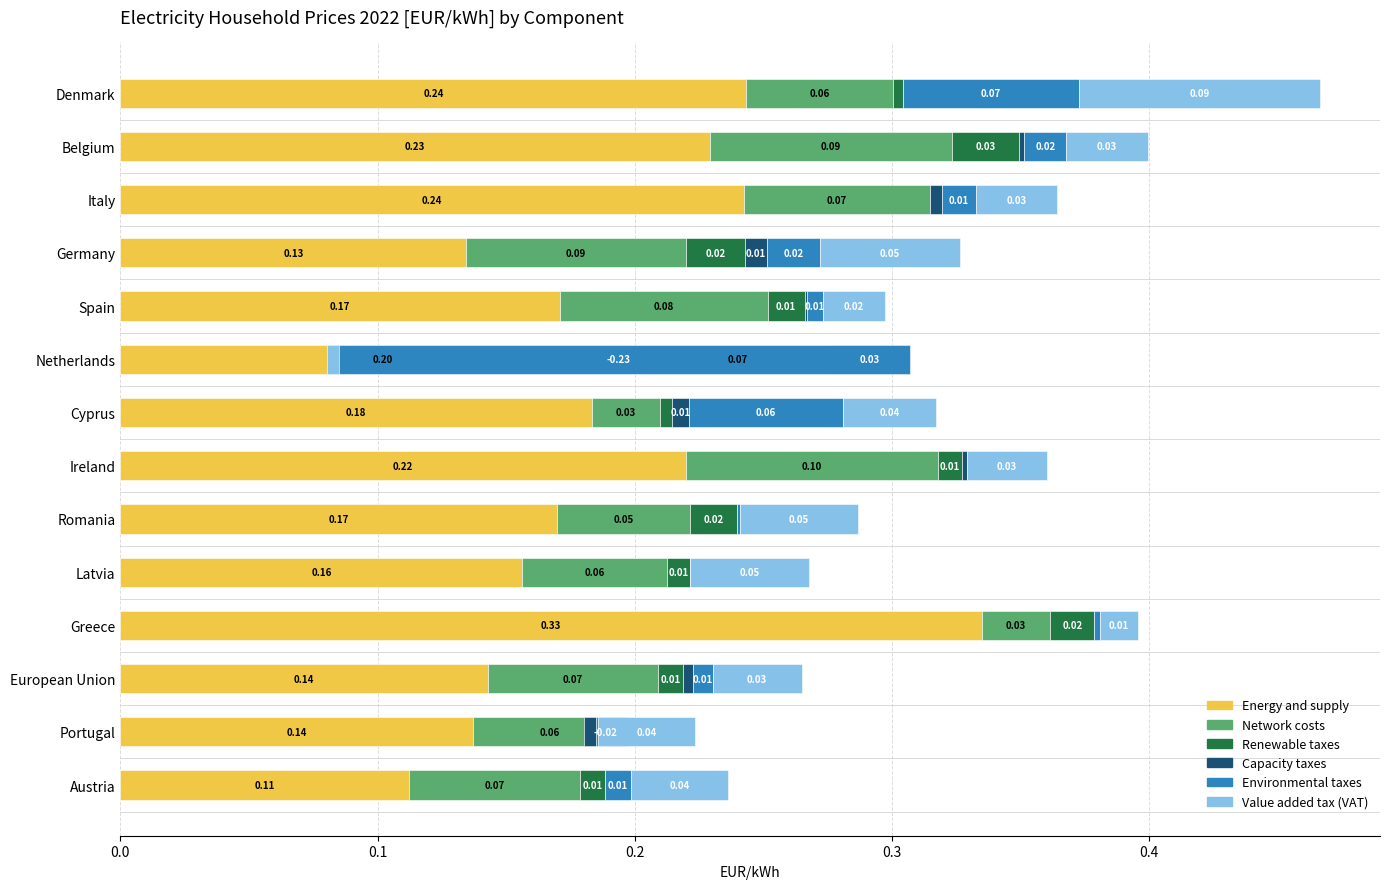

What is the value of the Network costs bar at the 12th from the left?

0.1